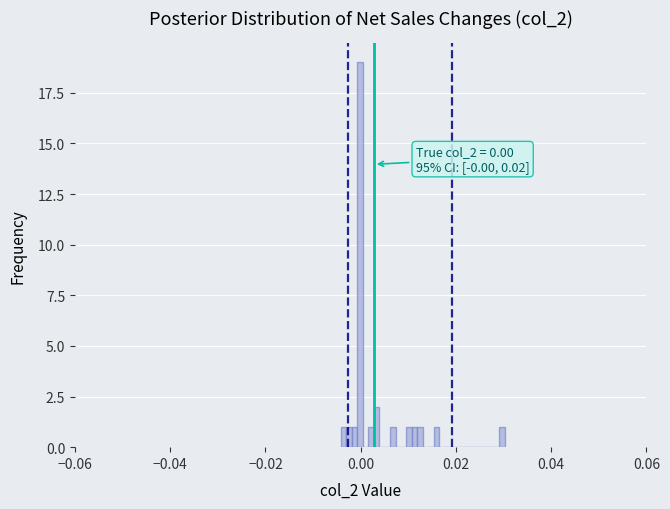

Around what value on the x-axis is the tallest bar? Give the approximate position of its centre, as read against the axis.

0.000